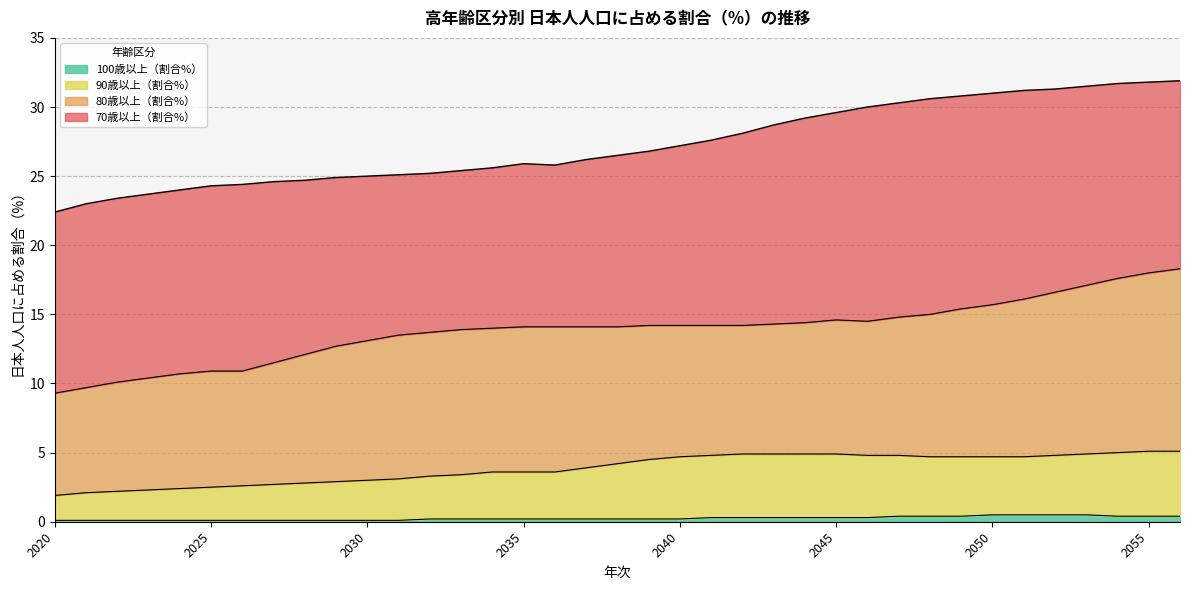

The value of 90歳以上（割合%） at 2039 is 4.5. True or false?

True